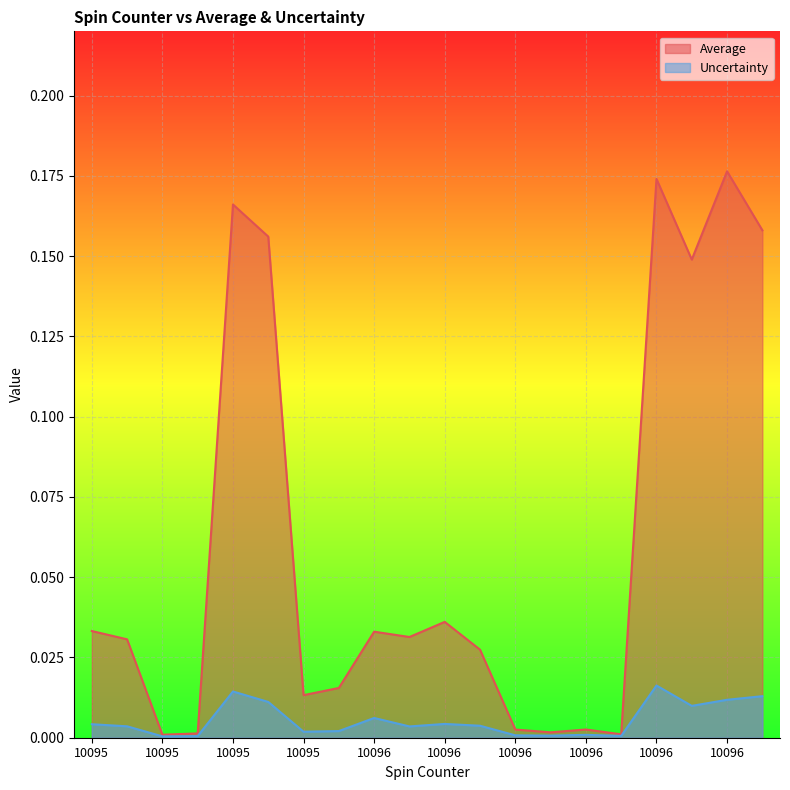

Which category has the lowest value in the Uncertainty series?

10095